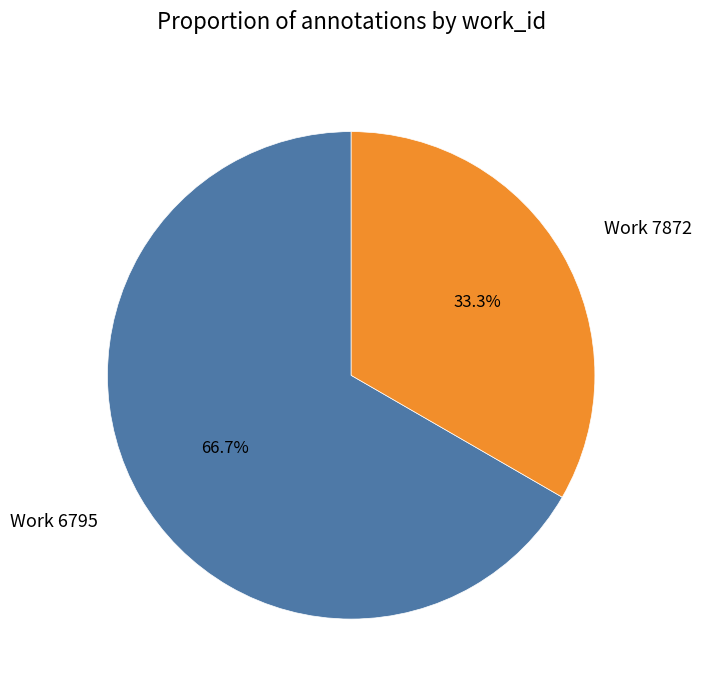

Which category has the smallest portion of the pie?

Work 7872